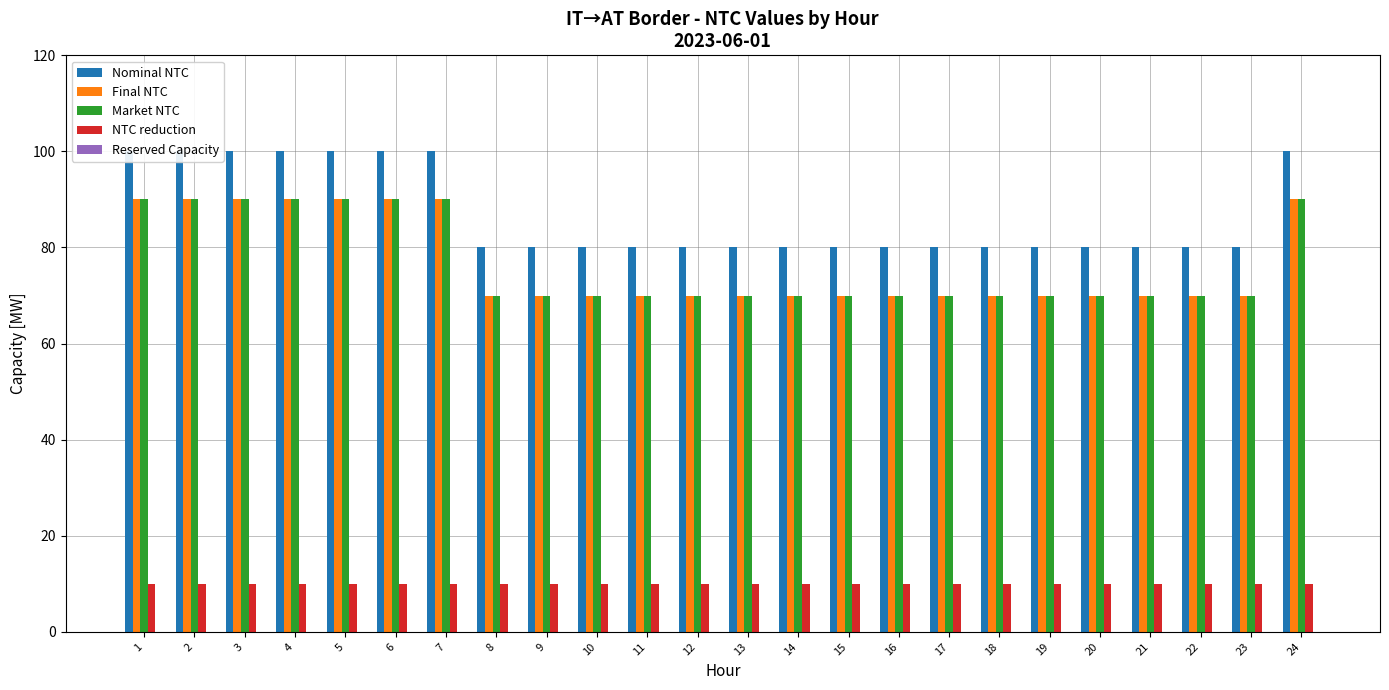

What is the total value across all series at 9?

230